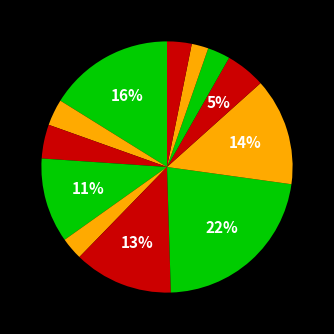

Count the number of slices in the pie.

12